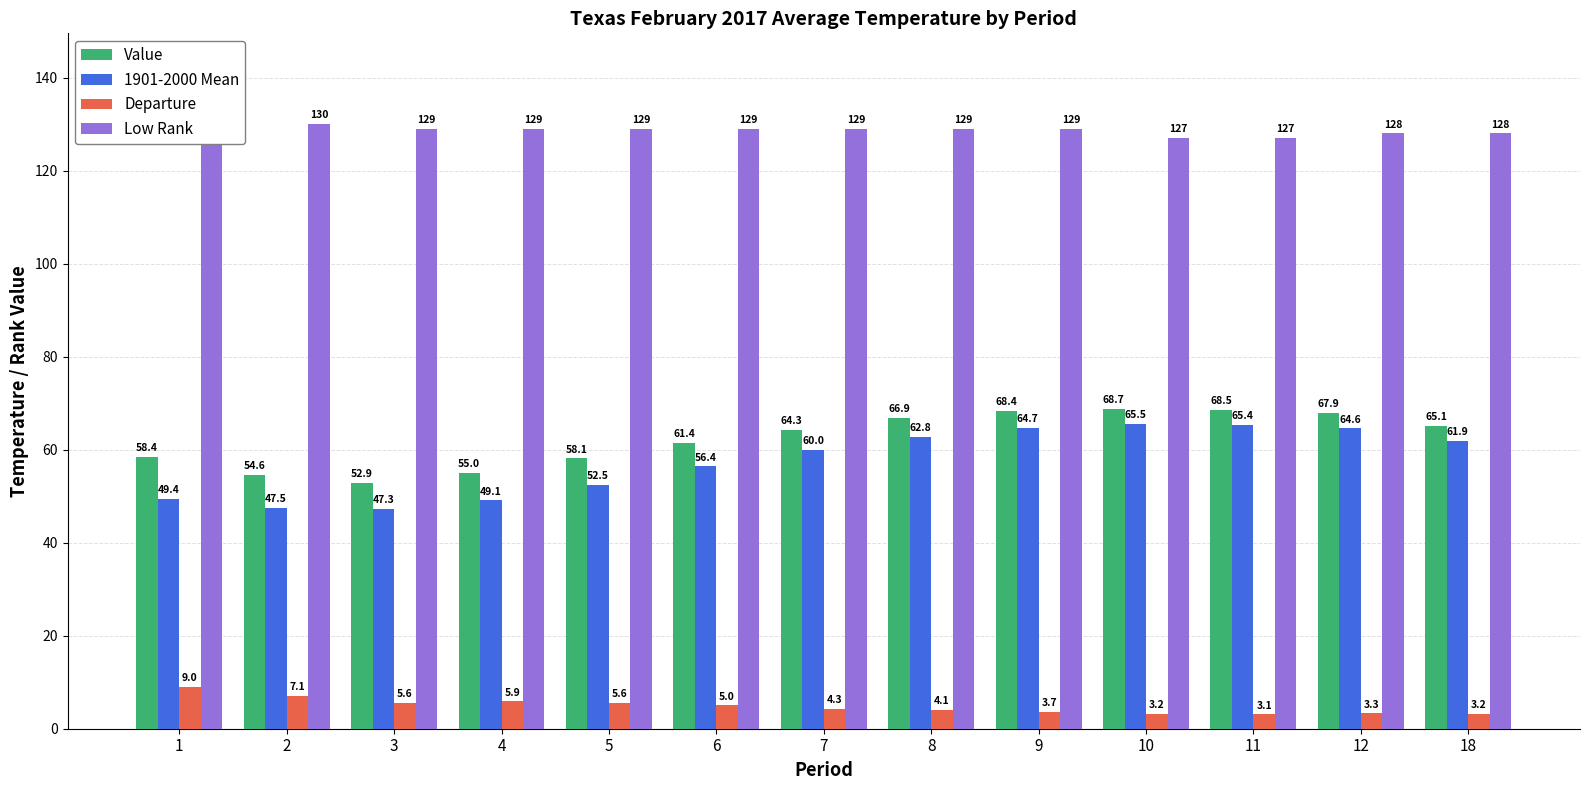

Reading right to left, what are all the values shown in this chart?

Value: 65.1	67.9	68.5	68.7	68.4	66.9	64.3	61.4	58.1	55.0	52.9	54.6	58.4
1901-2000 Mean: 61.9	64.6	65.4	65.5	64.7	62.8	60.0	56.4	52.5	49.1	47.3	47.5	49.4
Departure: 3.2	3.3	3.1	3.2	3.7	4.1	4.3	5.0	5.6	5.9	5.6	7.1	9.0
Low Rank: 128.0	128.0	127.0	127.0	129.0	129.0	129.0	129.0	129.0	129.0	129.0	130.0	130.0